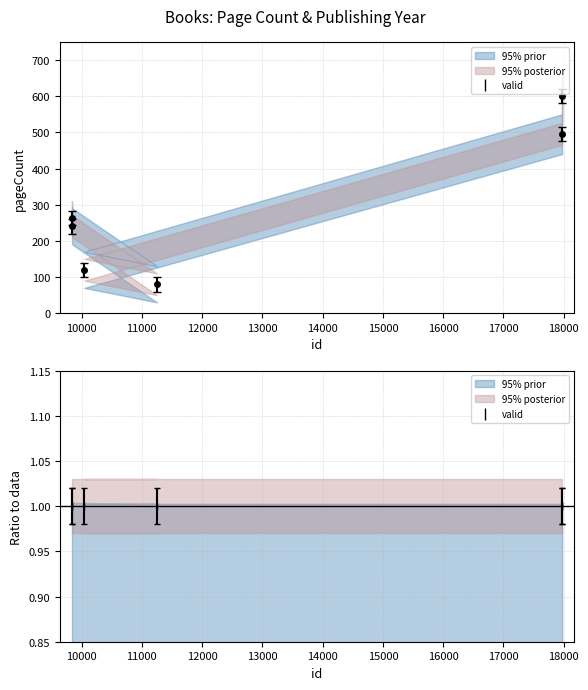

List the labels in order of value, largest first.

17974, 17973, 9840, 9846, 10044, 11252